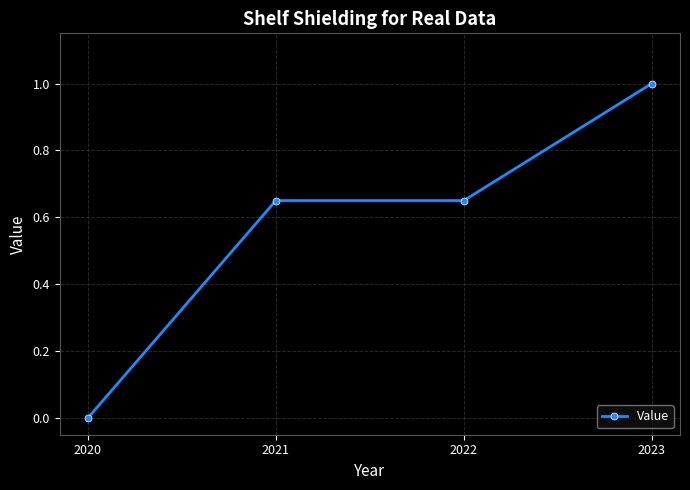

The chart shows a value of -0.5 at 2020. True or false?

False